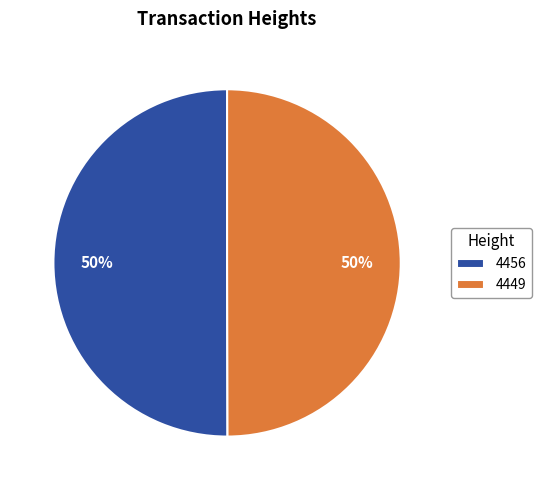

What is the ratio of the value at 4449 to the value at 4456?

1.0